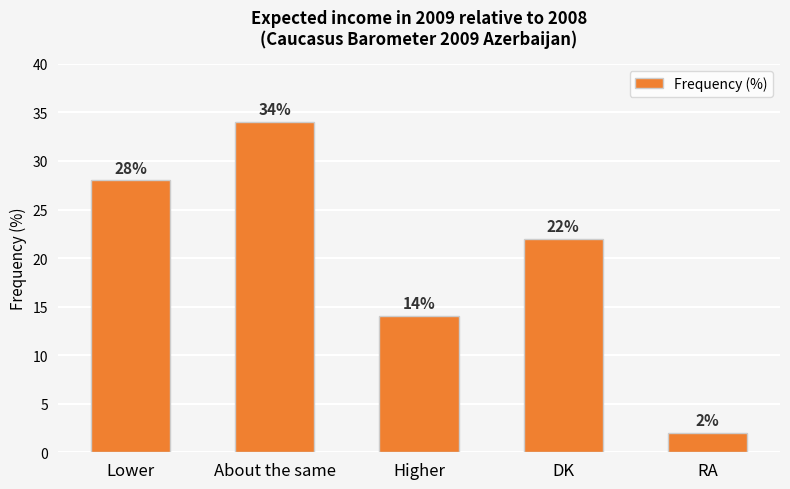

Count the number of categories in the chart.

5